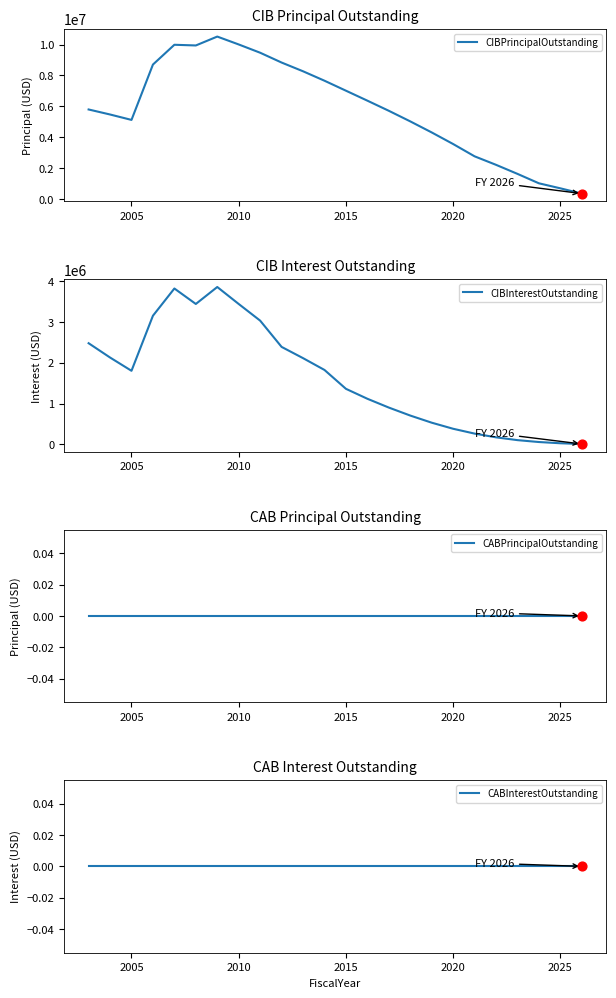

What are all the series names shown in the legend?

CIBPrincipalOutstanding, CIBInterestOutstanding, CABPrincipalOutstanding, CABInterestOutstanding